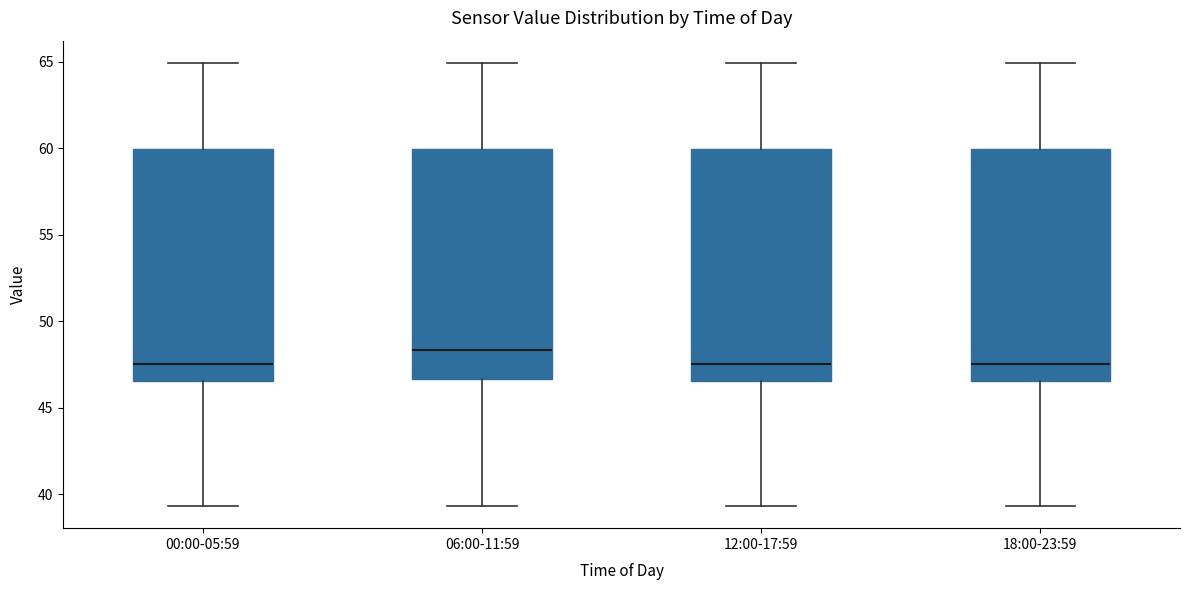

Reading left to right, transcribe this box plot: for each box, give where its median line is, the range the box spans, and where its two whiskers end, as read against the y-axis. The values are not printed on the chart, so give them approximately, as read against the axis.

00:00-05:59: median 47.5, box 46.5 to 60.0, whiskers 39.5 to 65.0
06:00-11:59: median 48.5, box 46.5 to 60.0, whiskers 39.5 to 65.0
12:00-17:59: median 47.5, box 46.5 to 60.0, whiskers 39.5 to 65.0
18:00-23:59: median 47.5, box 46.5 to 60.0, whiskers 39.5 to 65.0